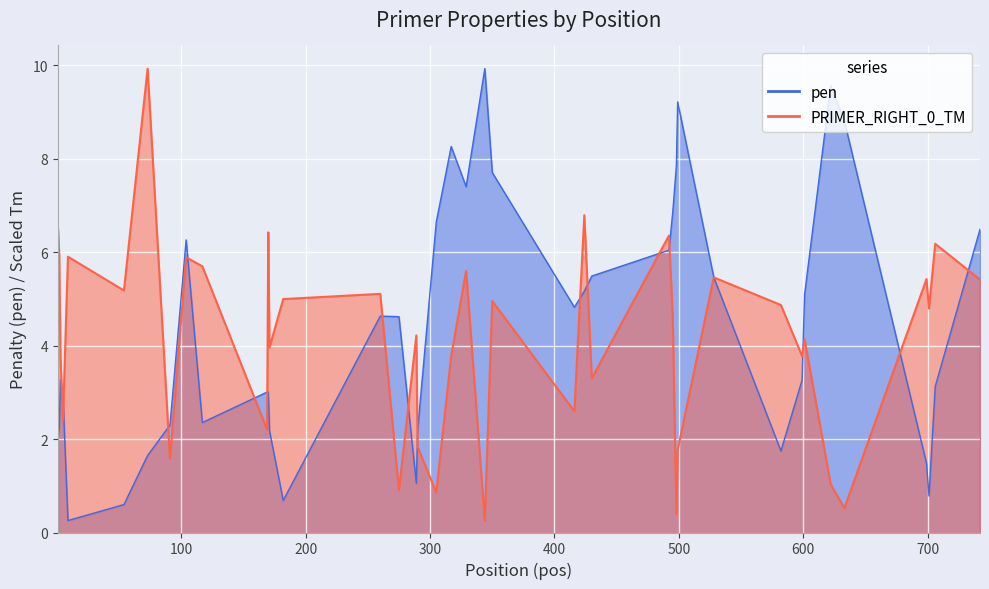

What is the spread (max minus min) of values at 9?

5.6